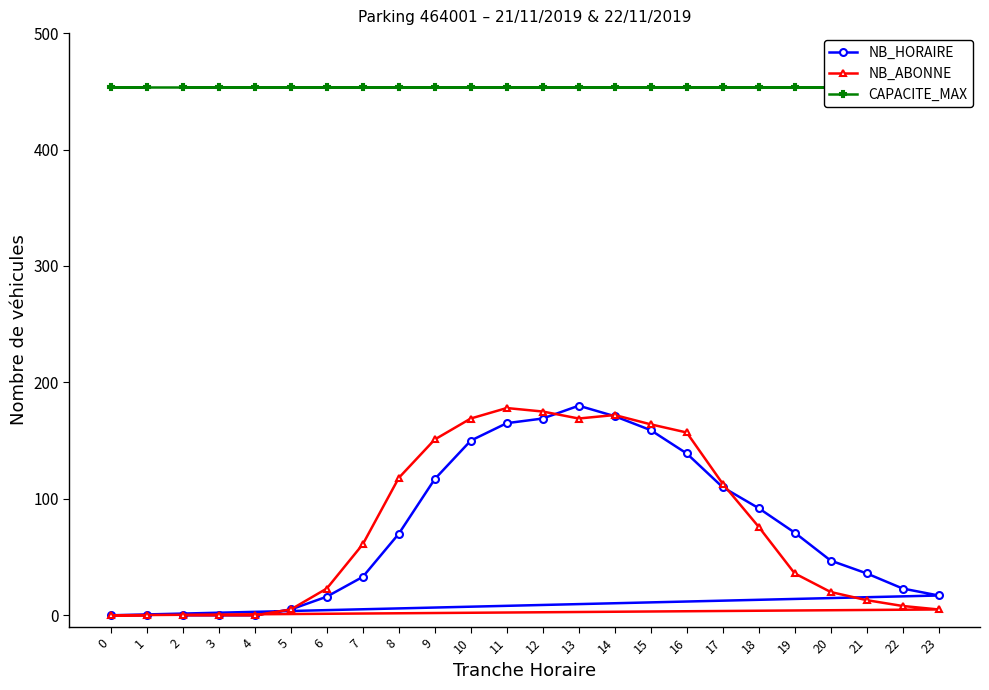

What is the approximate value of CAPACITE_MAX at 10?

454